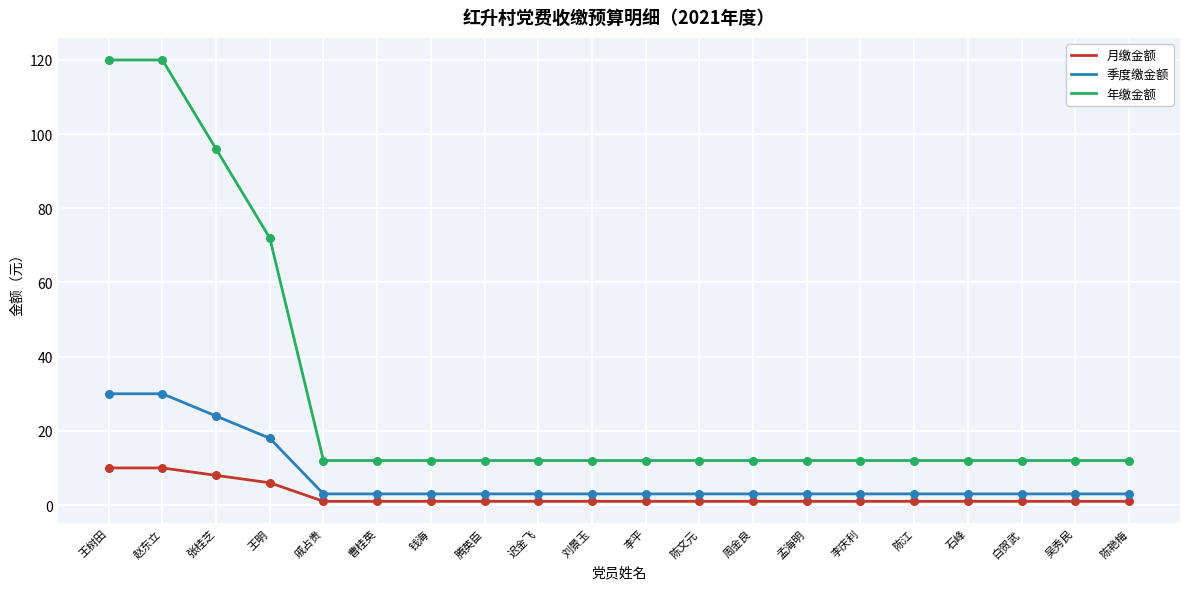

What are all the series names shown in the legend?

月缴金额, 季度缴金额, 年缴金额